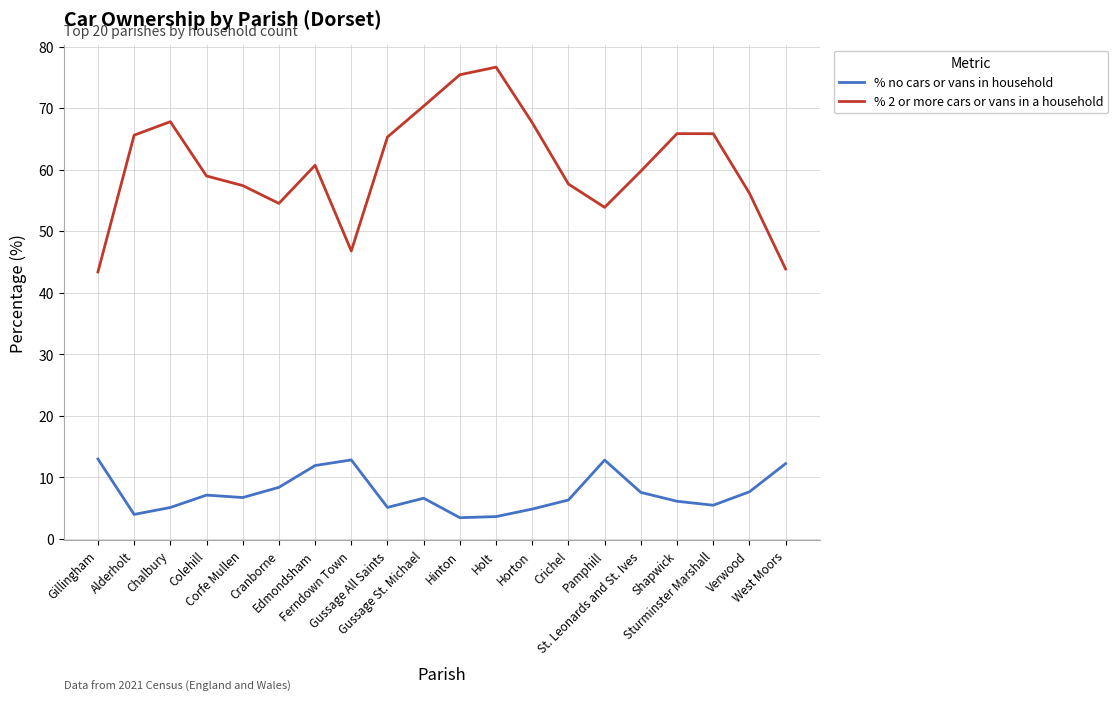

True or false: % no cars or vans in household and % 2 or more cars or vans in a household intersect in this chart.

False